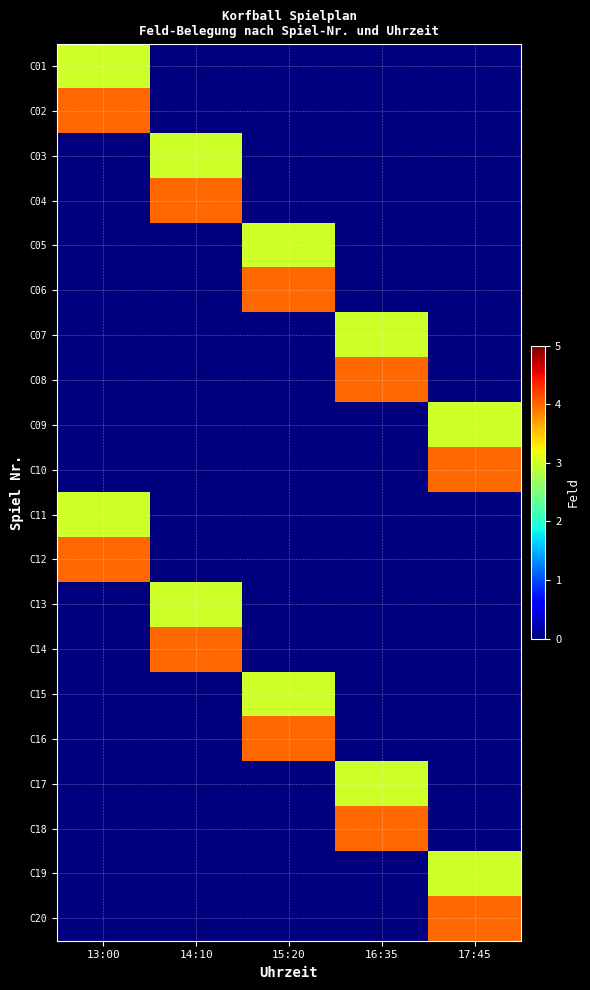

List the series in order of their peak value, highest first.

C02, C04, C06, C08, C10, C12, C14, C16, C18, C20, C01, C03, C05, C07, C09, C11, C13, C15, C17, C19